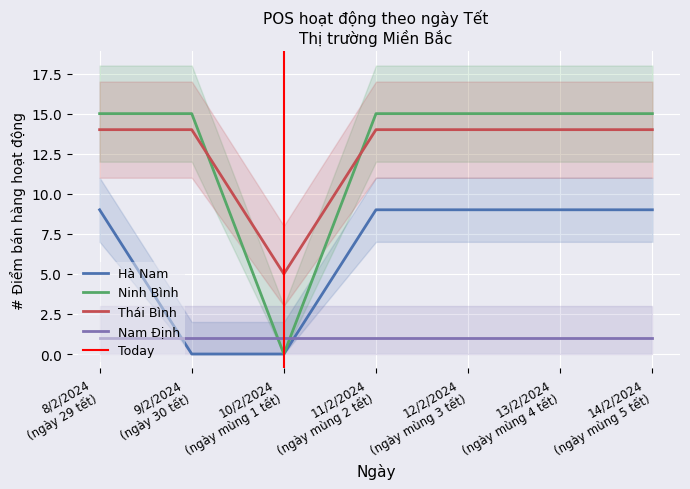

Between 14/2/2024
(ngày mùng 5 tết) and 9/2/2024
(ngày 30 tết), which is larger?

14/2/2024
(ngày mùng 5 tết)